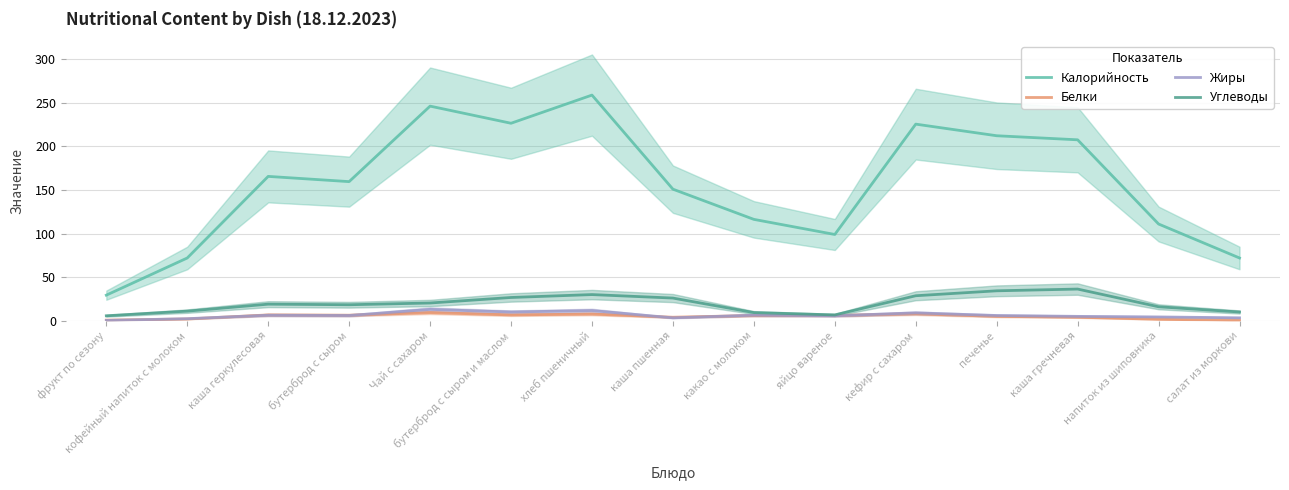

True or false: Углеводы and Белки intersect in this chart.

False